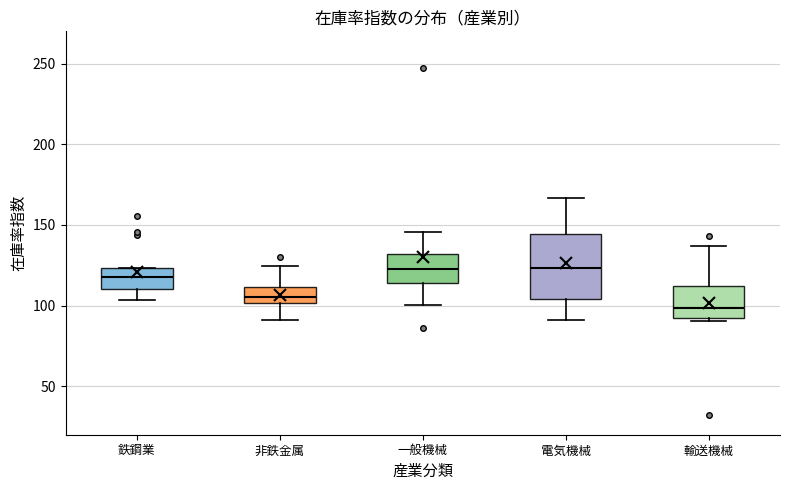

Which box has the lowest median line?

輸送機械